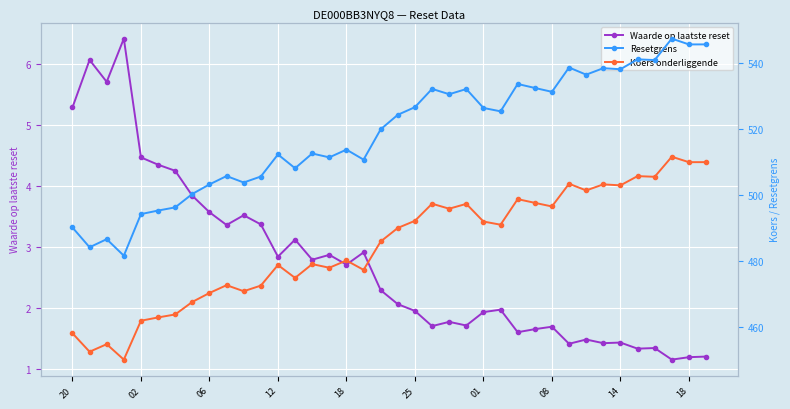

True or false: Waarde op laatste reset has more than 1 interior local peaks.

True